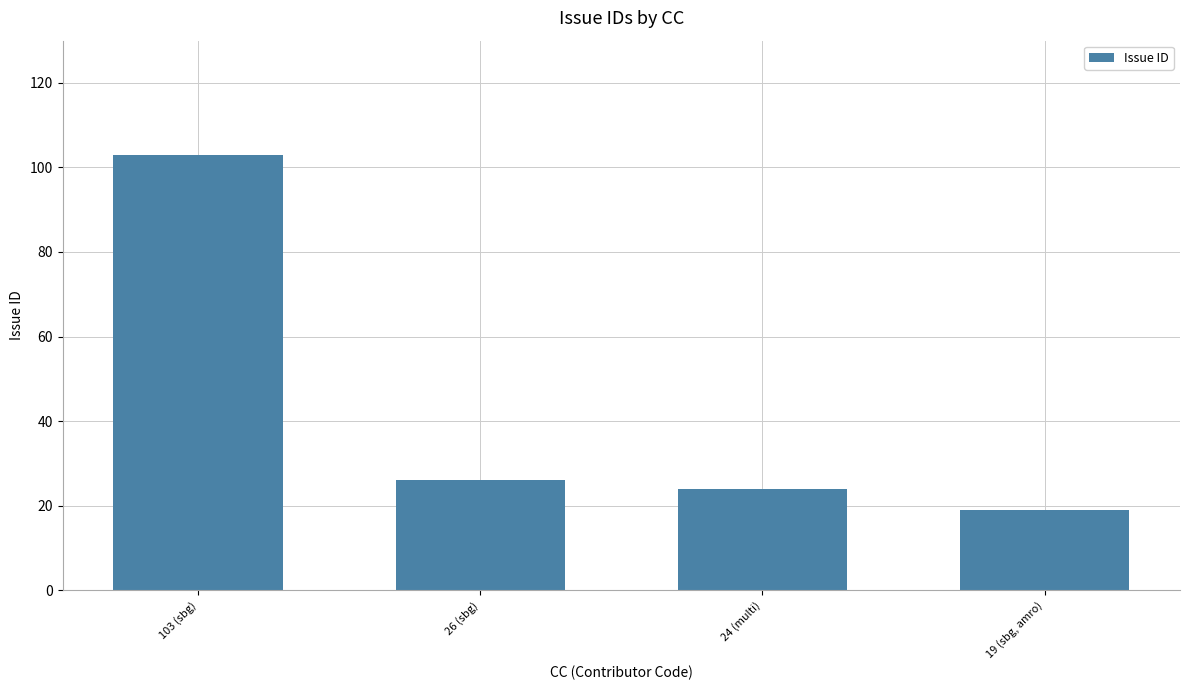

Which category has the lowest value across all series?

19 (sbg, amro)